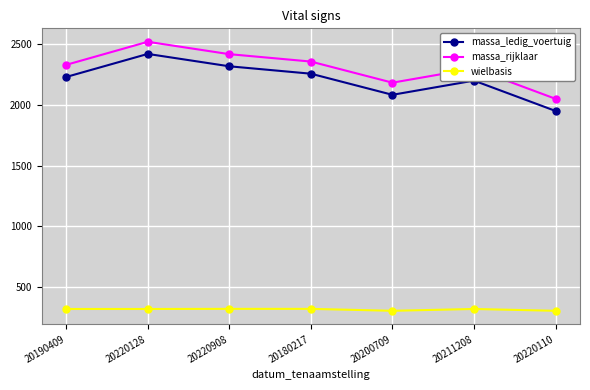

What is the minimum value shown in the chart?

303